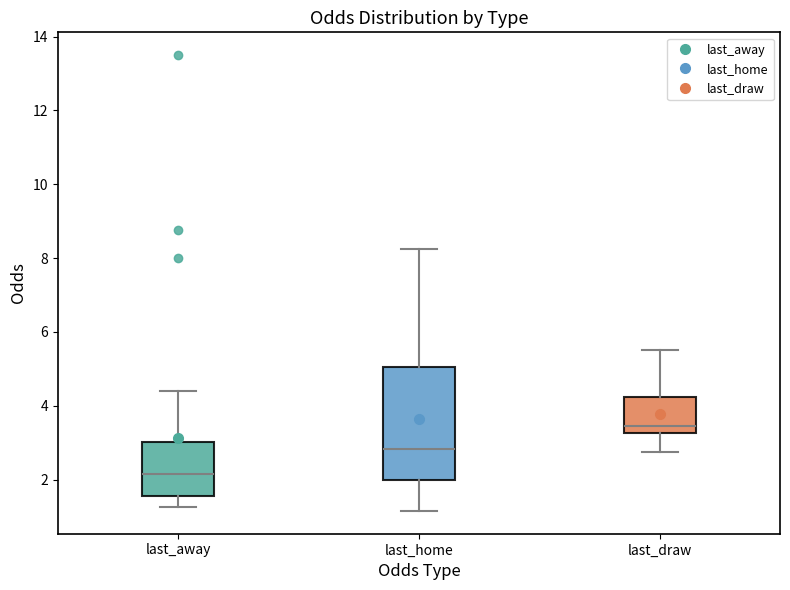

Reading left to right, read every box against the y-axis: the position of its median line, the range the box covers, and the ends of its whiskers. The values are not printed on the chart, so give them approximately, as read against the axis.

last_away: median 2.2, box 1.6 to 3.0, whiskers 1.2 to 4.4
last_home: median 2.8, box 2.0 to 5.0, whiskers 1.2 to 8.2
last_draw: median 3.4, box 3.2 to 4.2, whiskers 2.8 to 5.6